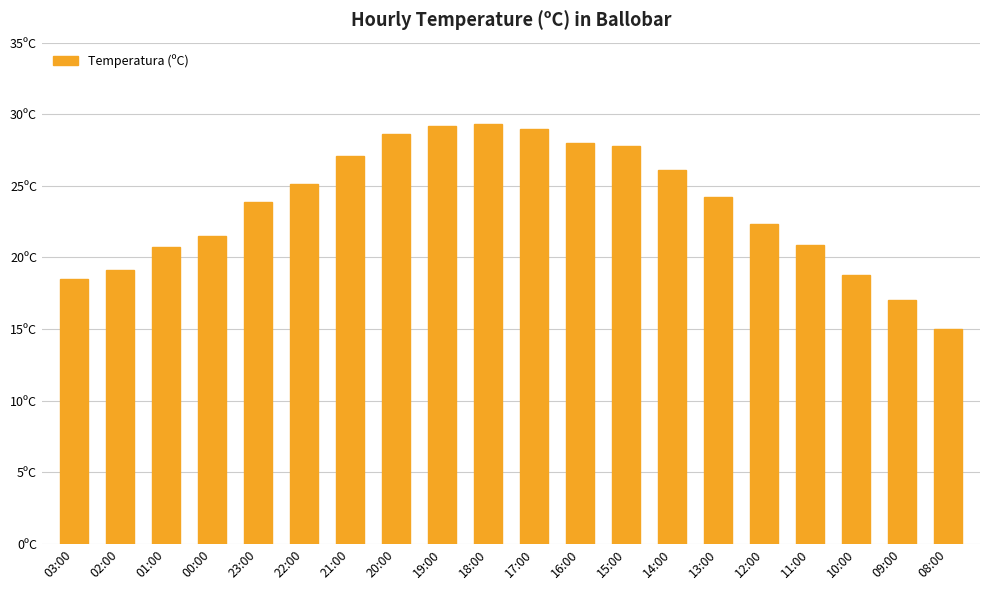

What is the maximum value shown in the chart?

29.3